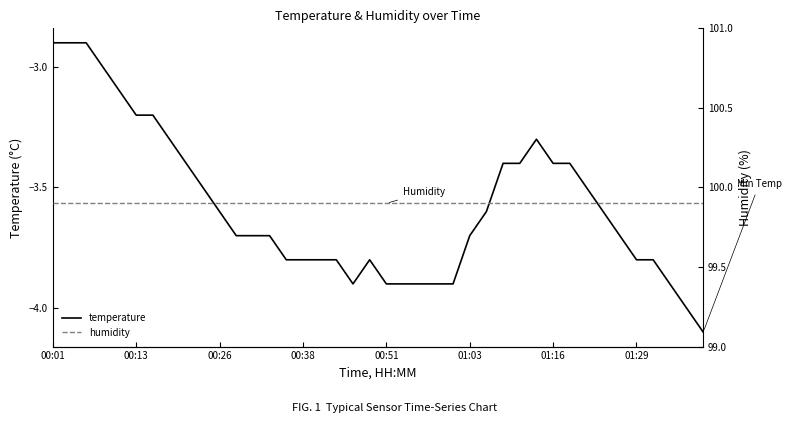

The value of temperature at 00:38 is -6.7. True or false?

False